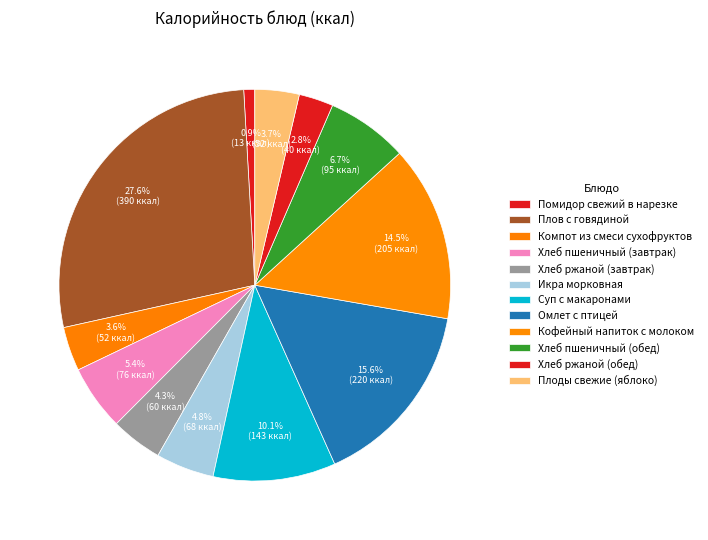

Does Кофейный напиток с молоком represent more than half of the total?

No